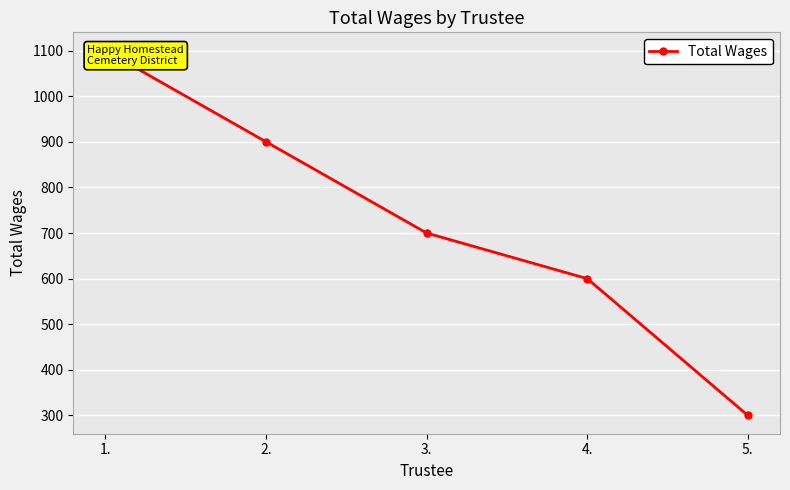

Reading left to right, transcribe all the data shown in this chart.

1100	900	700	600	300